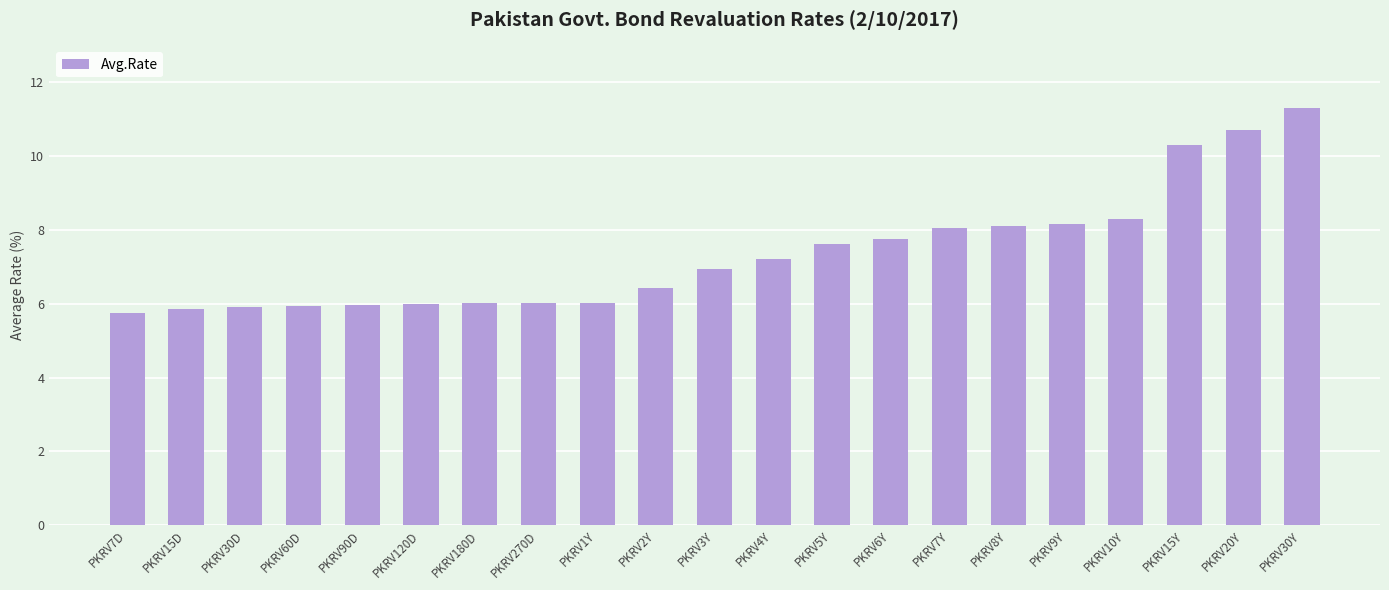

What is the sum of the values at PKRV1Y and PKRV3Y?

13.0